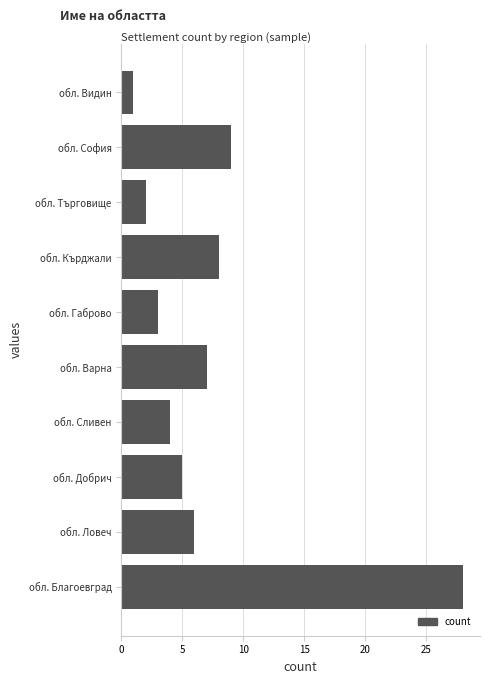

Reading top to bottom, transcribe all the data shown in this chart.

1	9	2	8	3	7	4	5	6	28